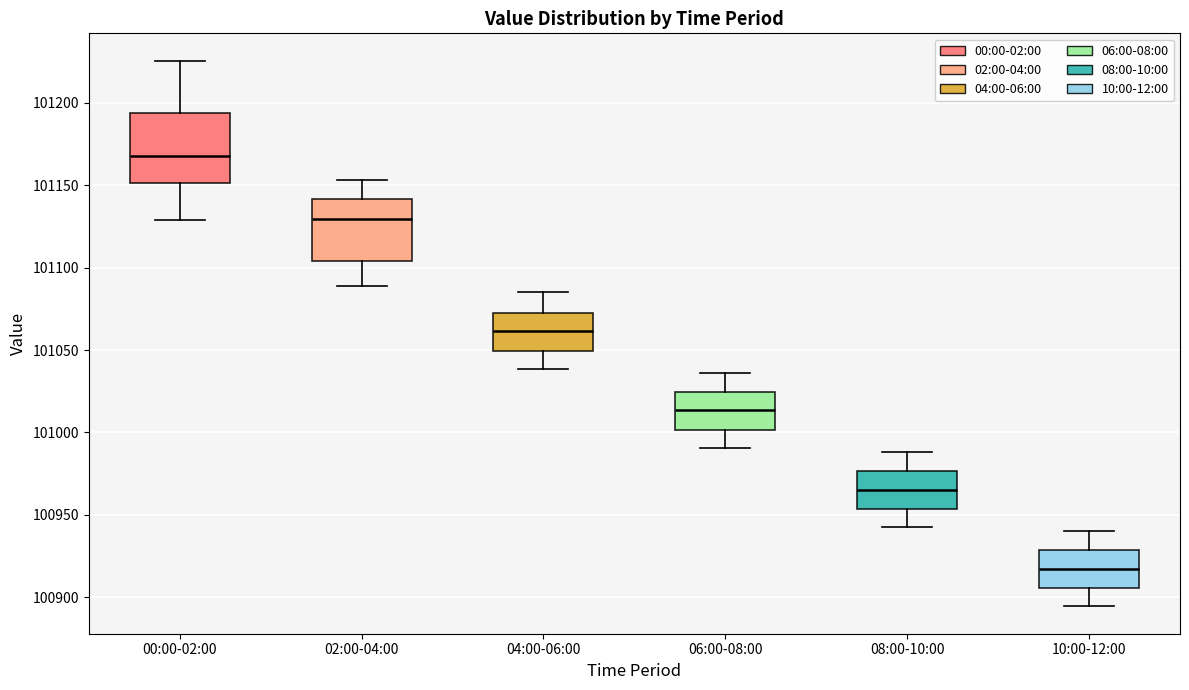

Where does the lower whisker of the box for 06:00-08:00 end on the y-axis? The values are not printed on the chart, so give them approximately, as read against the axis.

100990